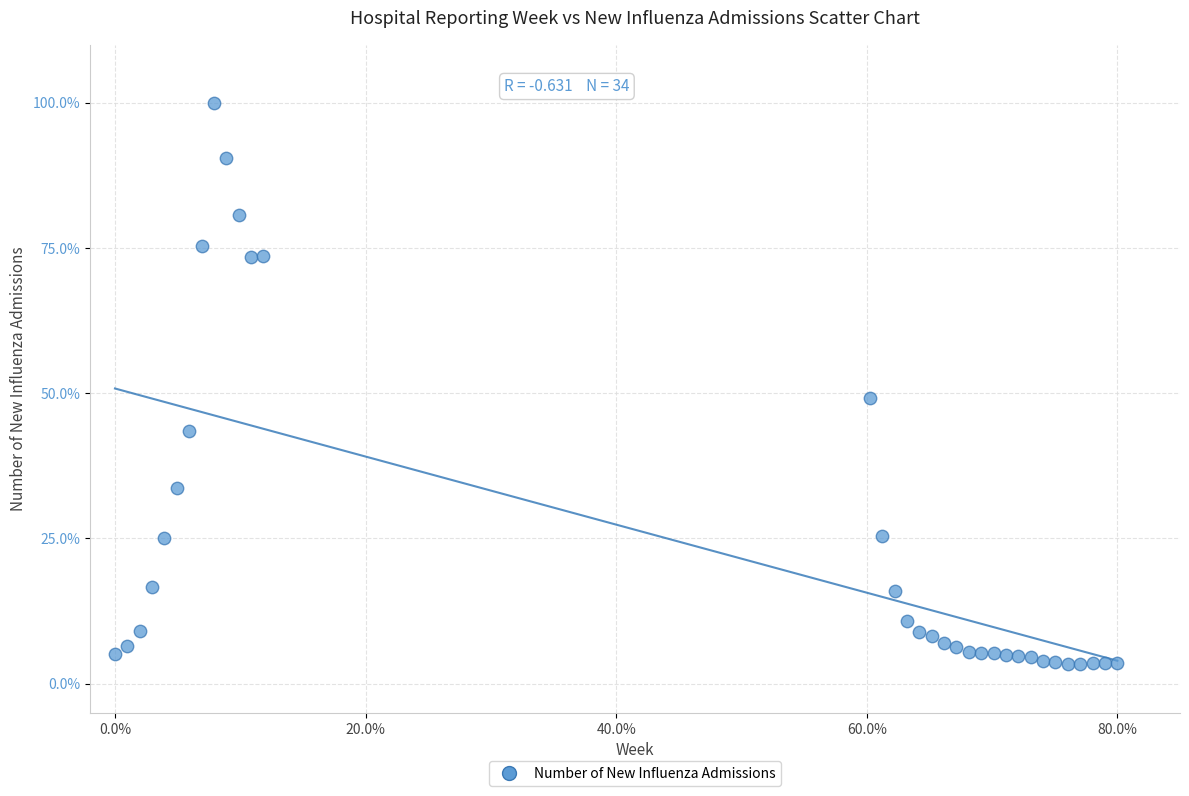

What is the range of Y values (max minus min)?

96.5